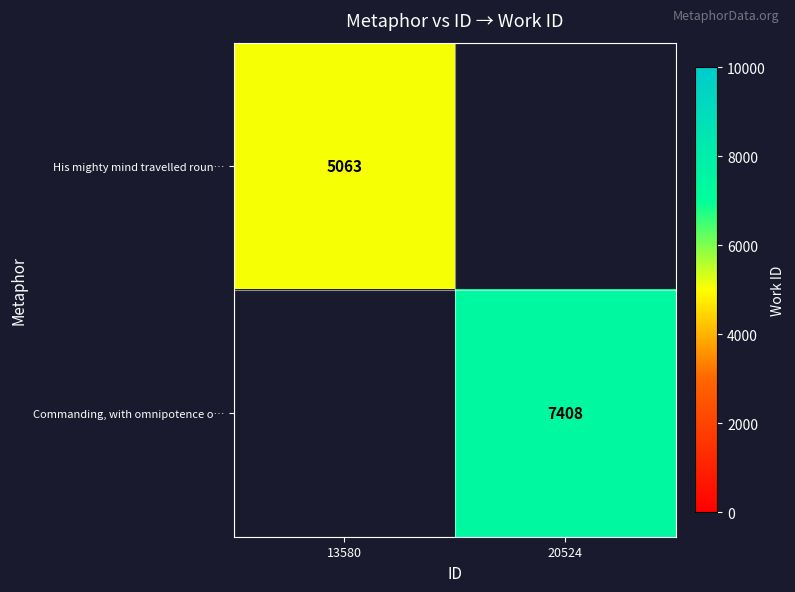

The His mighty mind travelled roun… series shows 2728.7 at 13580. True or false?

False